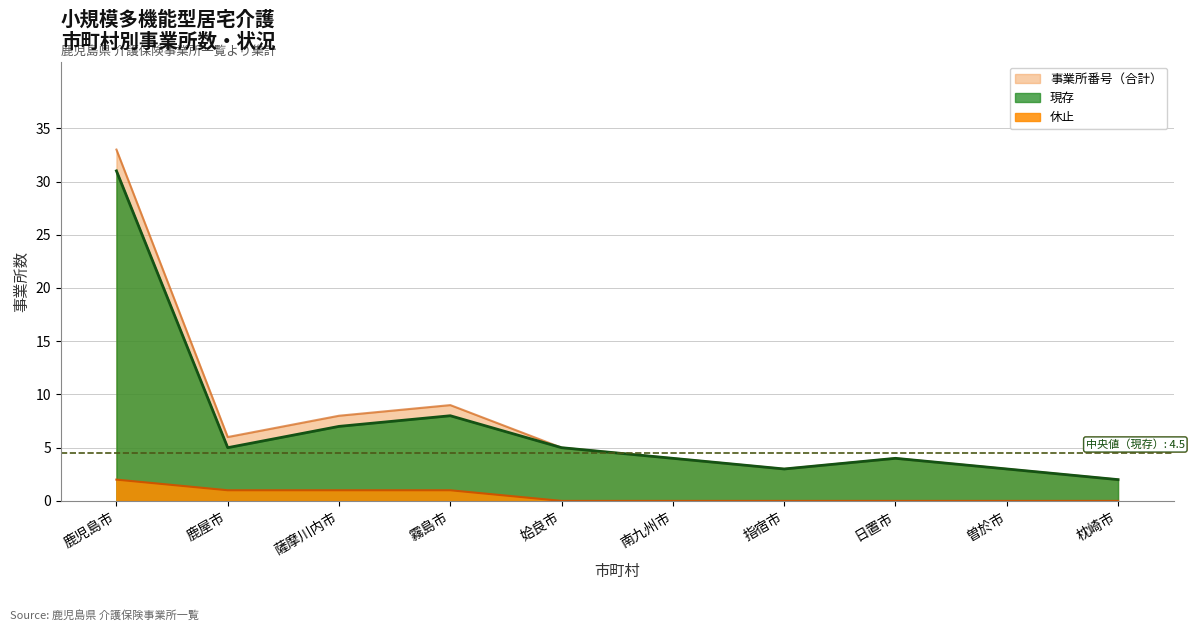

Which label corresponds to the largest value in the chart?

鹿児島市